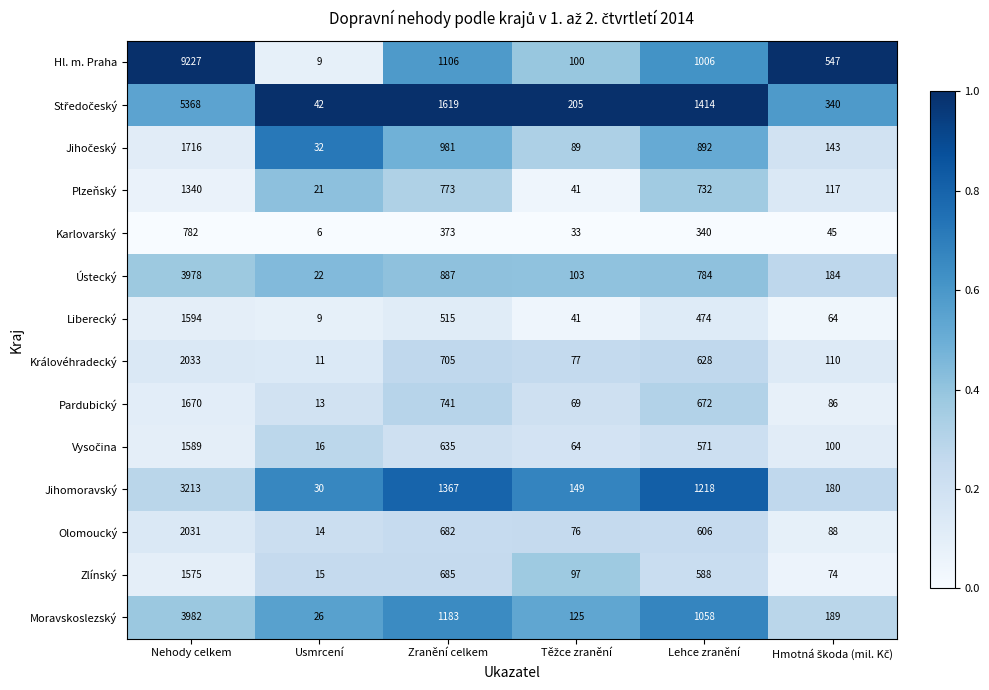

The value of Karlovarský at Zranění celkem is 571. True or false?

False